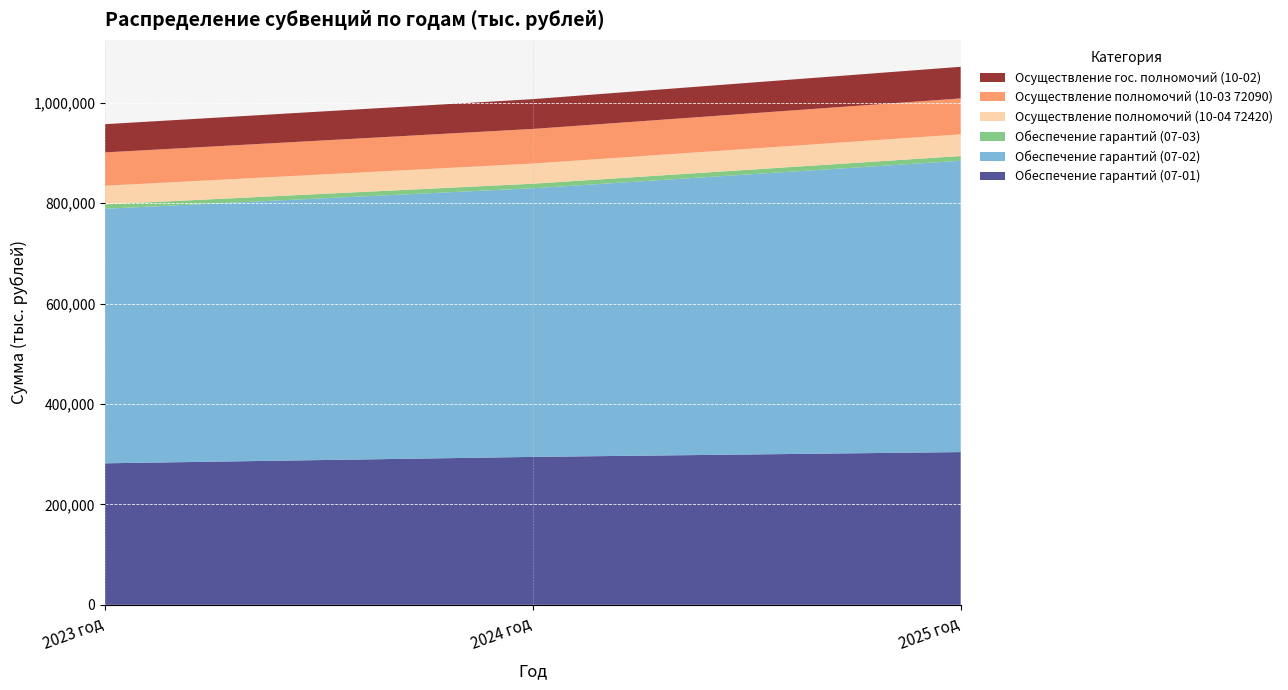

Reading right to left, what are all the values shown in this chart?

Обеспечение гарантий (07-01): 304249.5	294678.3	281906.0
Обеспечение гарантий (07-02): 580271.4	535094.0	507073.3
Обеспечение гарантий (07-03): 9478.5	9111.8	8669.4
Осуществление полномочий (10-04 72420): 43236.1	40151.9	37194.2
Осуществление полномочий (10-03 72090): 71574.7	68950.0	66416.7
Осуществление гос. полномочий (10-02): 62972.3	59353.8	56202.4